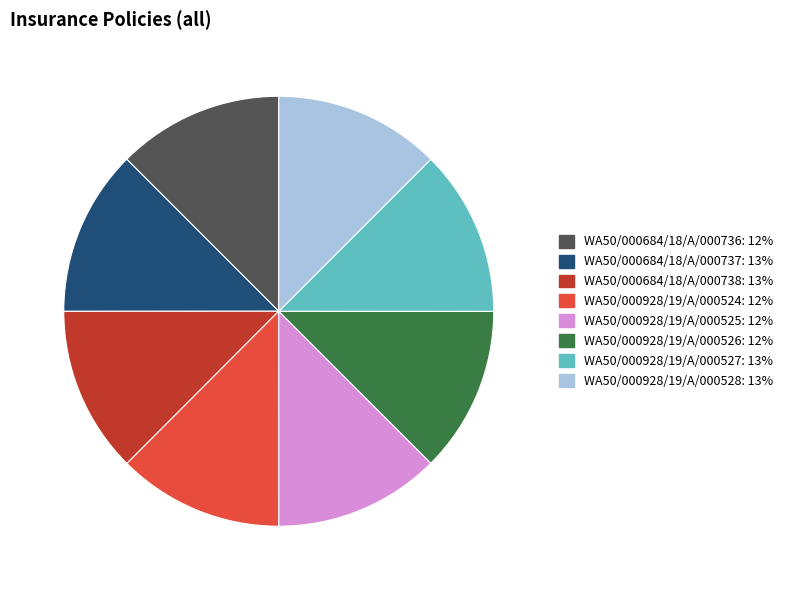

How many segments does this pie chart have?

8